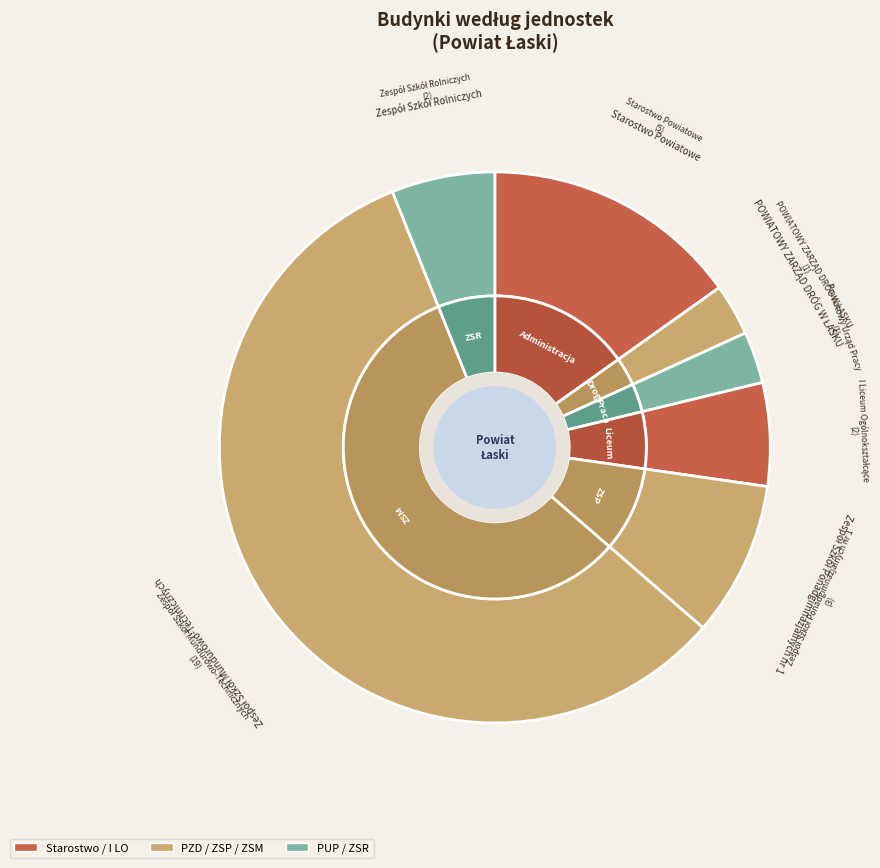

How many segments does this pie chart have?

7